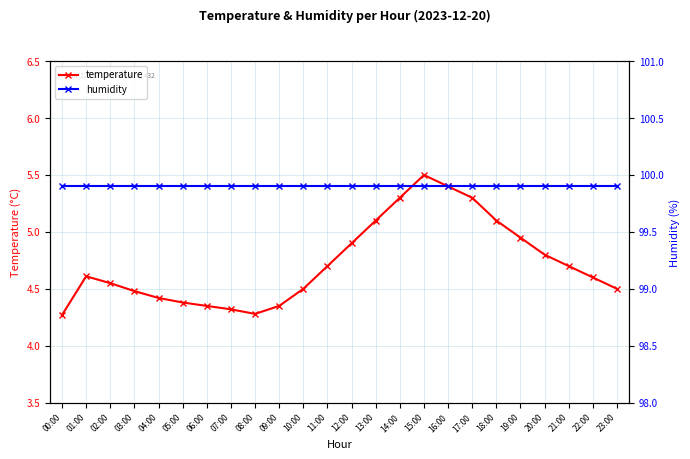

What is the greatest value displayed?

99.9